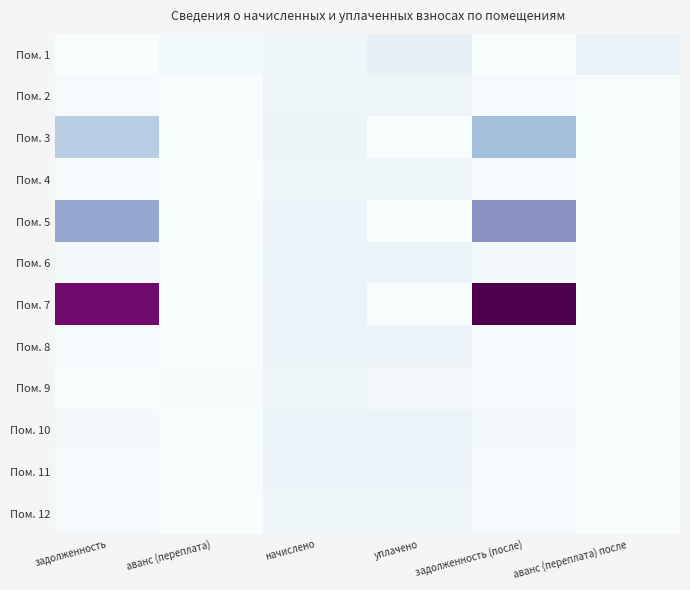

Reading right to left, extract all data points from this chart.

Пом. 1: аванс (переплата) после=1263.6	задолженность (после)=0.0	уплачено=1500.0	начислено=743.0	аванс (переплата)=506.7	задолженность=0.0
Пом. 2: аванс (переплата) после=0.0	задолженность (после)=312.5	уплачено=937.4	начислено=937.4	аванс (переплата)=0.0	задолженность=312.5
Пом. 3: аванс (переплата) после=0.0	задолженность (после)=5998.8	уплачено=0.0	начислено=1075.7	аванс (переплата)=0.0	задолженность=4827.9
Пом. 4: аванс (переплата) после=0.0	задолженность (после)=252.9	уплачено=758.6	начислено=758.6	аванс (переплата)=0.0	задолженность=252.9
Пом. 5: аванс (переплата) после=0.0	задолженность (после)=8791.5	уплачено=0.0	начислено=1004.4	аванс (переплата)=0.0	задолженность=7643.0
Пом. 6: аванс (переплата) после=0.0	задолженность (после)=384.5	уплачено=1153.4	начислено=1153.4	аванс (переплата)=0.0	задолженность=384.5
Пом. 7: аванс (переплата) после=0.0	задолженность (после)=17245.4	уплачено=0.0	начислено=1131.8	аванс (переплата)=0.0	задолженность=15804.5
Пом. 8: аванс (переплата) после=0.0	задолженность (после)=323.3	уплачено=969.8	начислено=969.8	аванс (переплата)=0.0	задолженность=323.3
Пом. 9: аванс (переплата) после=0.0	задолженность (после)=252.7	уплачено=385.7	начислено=758.2	аванс (переплата)=119.8	задолженность=0.0
Пом. 10: аванс (переплата) после=0.0	задолженность (после)=401.0	уплачено=1203.1	начислено=1203.1	аванс (переплата)=0.0	задолженность=401.0
Пом. 11: аванс (переплата) после=0.0	задолженность (после)=323.3	уплачено=969.8	начислено=969.8	аванс (переплата)=0.0	задолженность=323.3
Пом. 12: аванс (переплата) после=0.0	задолженность (после)=257.8	уплачено=773.3	начислено=773.3	аванс (переплата)=0.0	задолженность=257.8